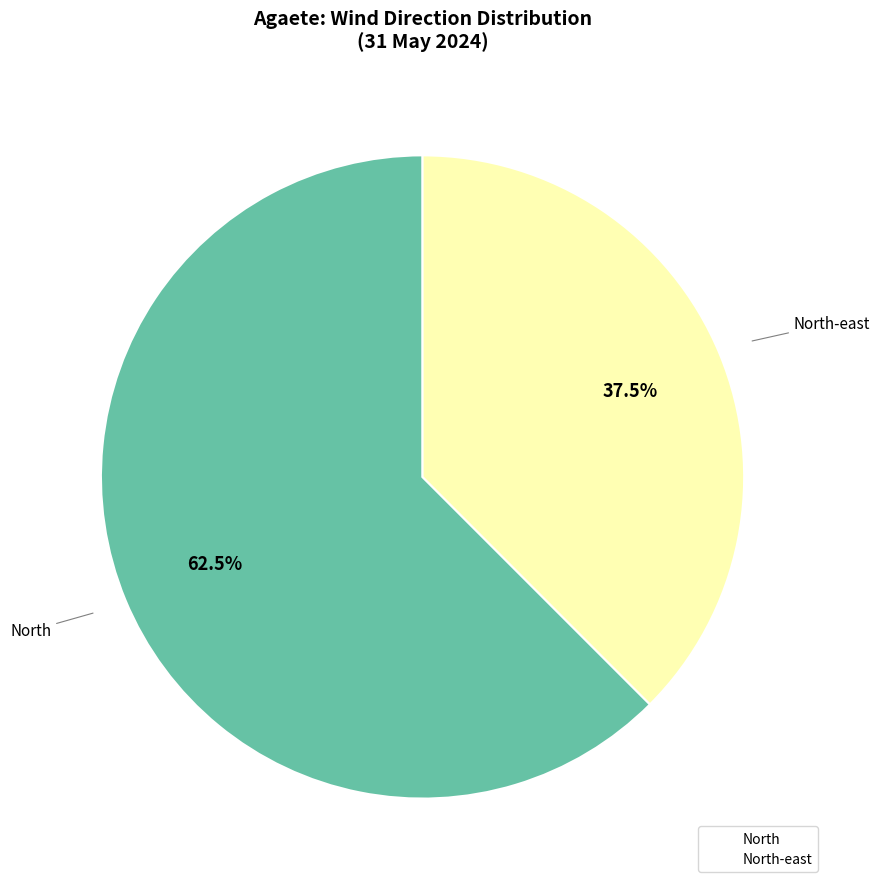

Does any single category account for the majority?

Yes